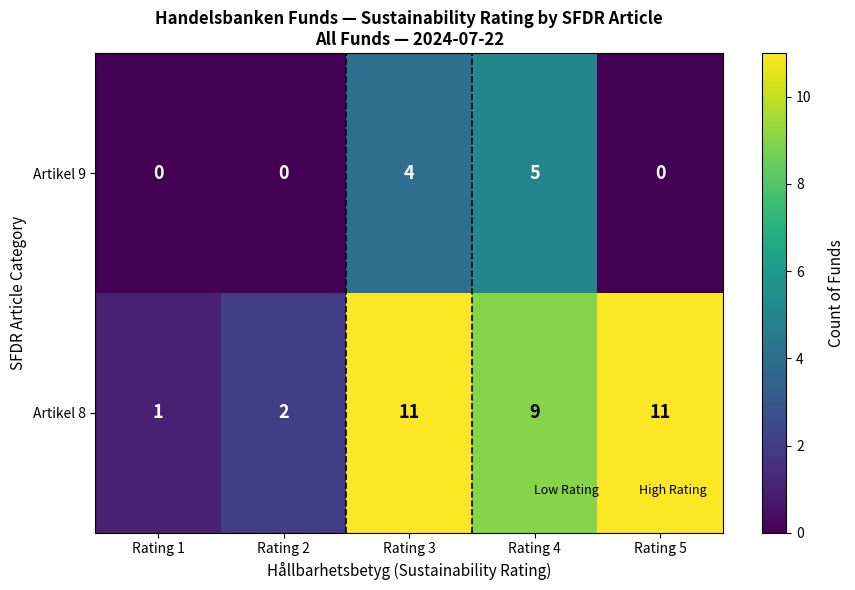

Rank the series by their maximum value, from lowest to highest.

Artikel 9, Artikel 8